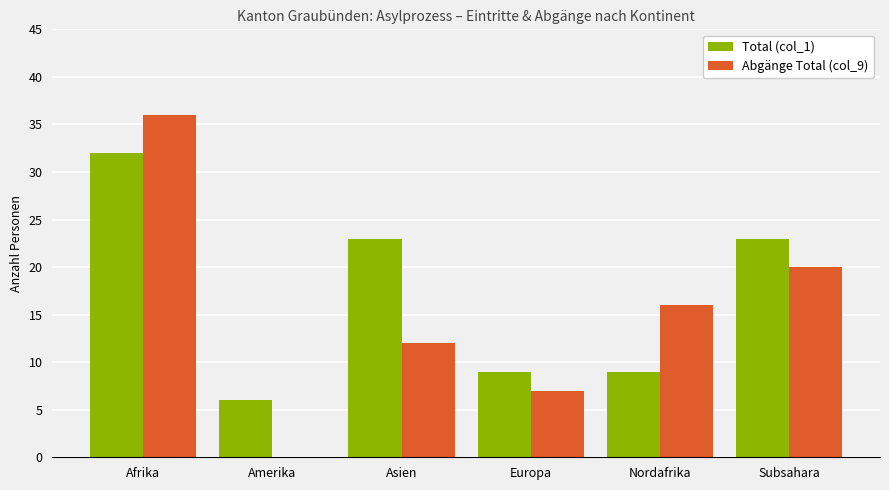

True or false: Total (col_1) has a value of 6 at Amerika.

True